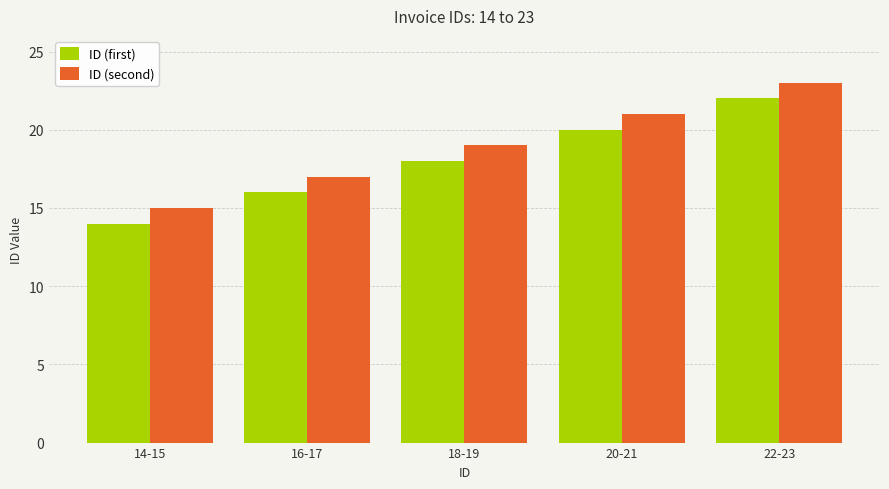

Rank the series at 18-19 from lowest to highest value.

ID (first), ID (second)